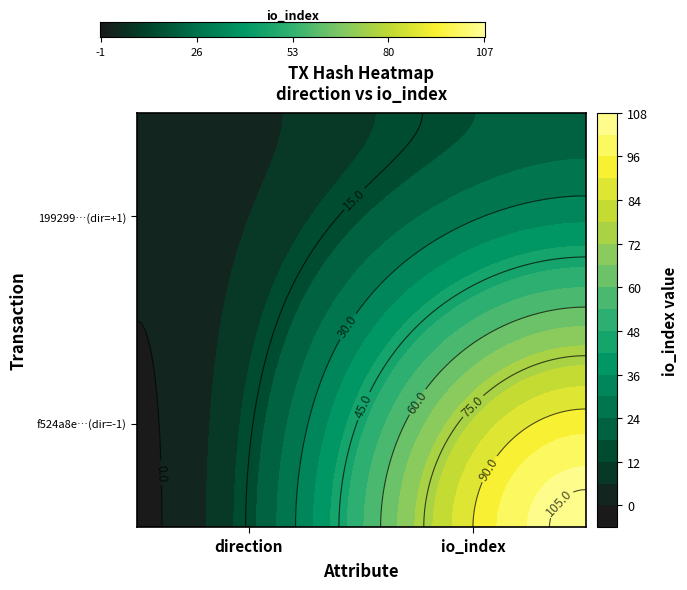

What is the average value of the f524a8e615ee559d07caf6fdc2cab723d2ae480 series?

53